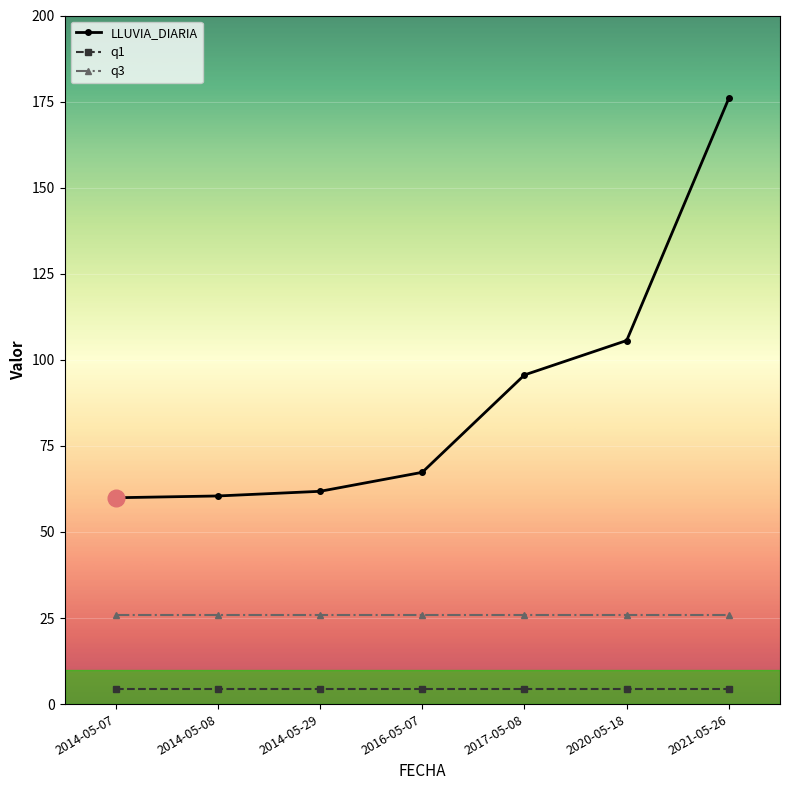

Is it true that q1 equals 4.3 at 2021-05-26?

True